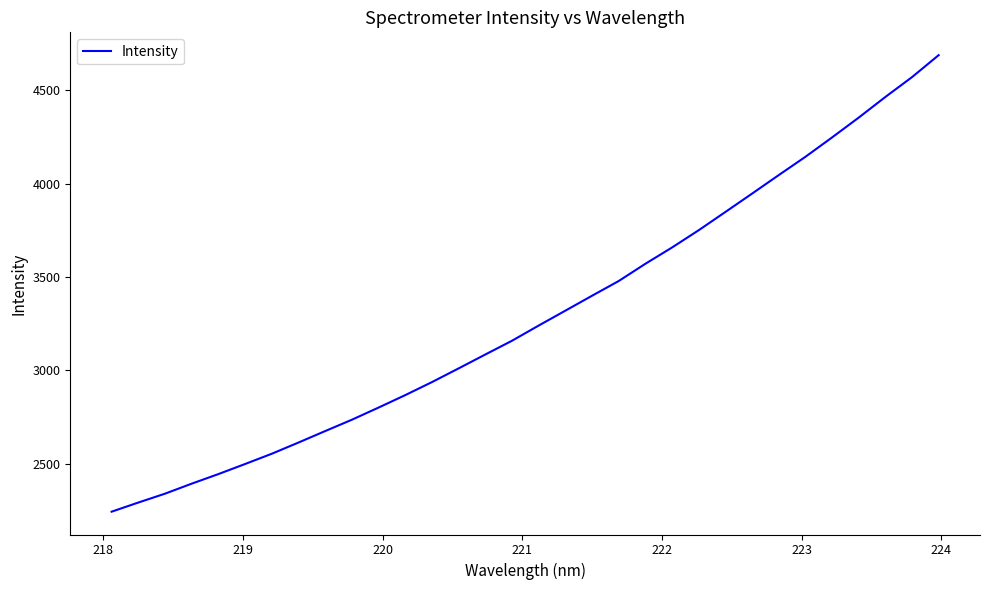

Reading left to right, what are all the values shown in this chart?

2242.5	2291.5	2339.0	2392.7	2444.1	2498.1	2553.1	2613.1	2674.6	2735.4	2800.6	2867.3	2937.0	3010.5	3084.9	3158.6	3240.1	3319.8	3399.7	3478.6	3571.0	3658.3	3750.9	3848.5	3946.9	4046.0	4143.9	4247.8	4354.0	4464.6	4570.9	4688.6